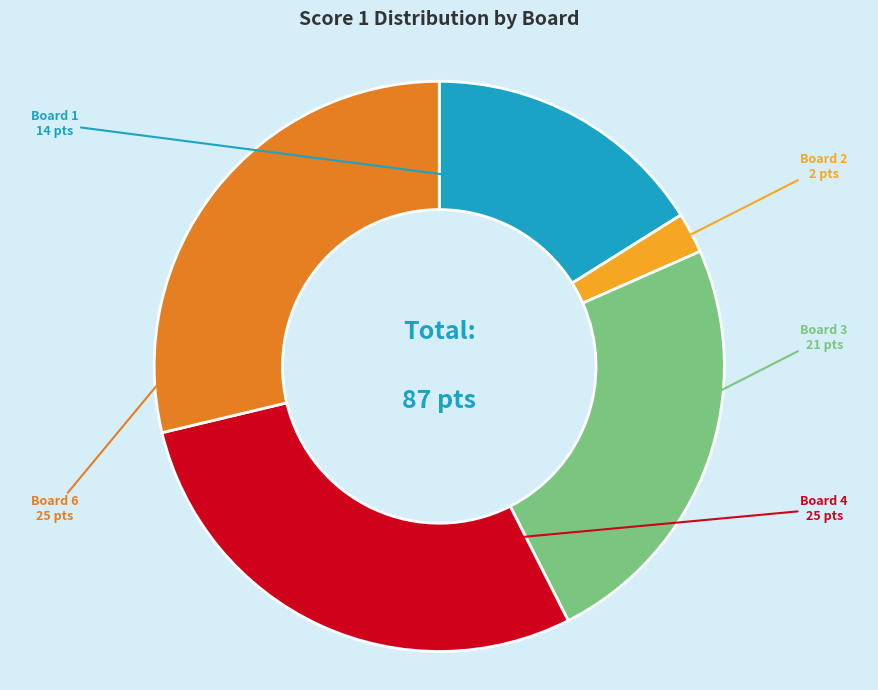

Is the sum of Board 3 and Board 2 greater than half?

No